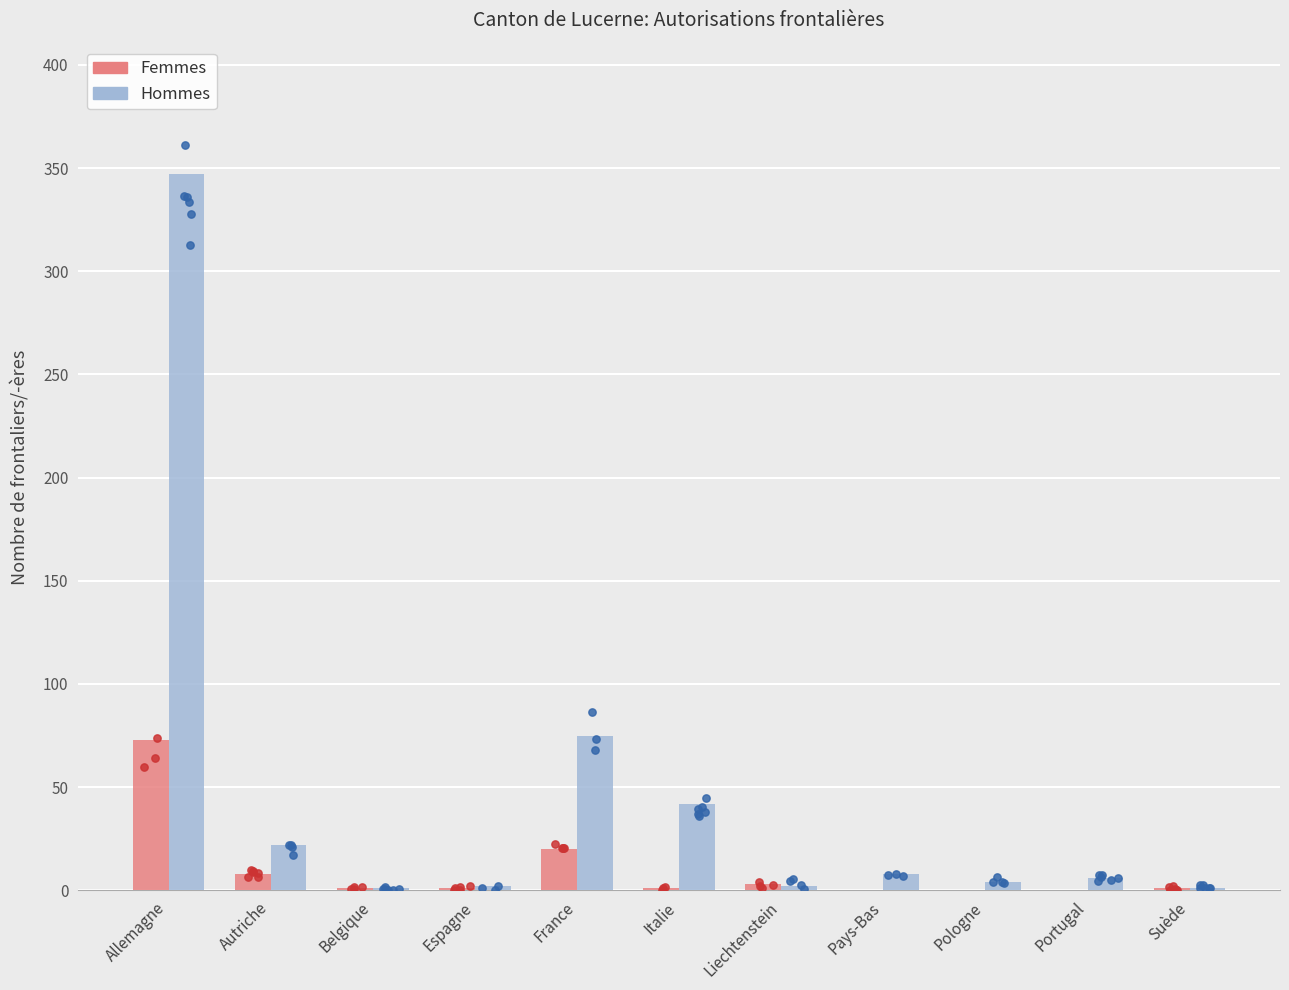

Which series reaches the minimum Y coordinate?

Femmes